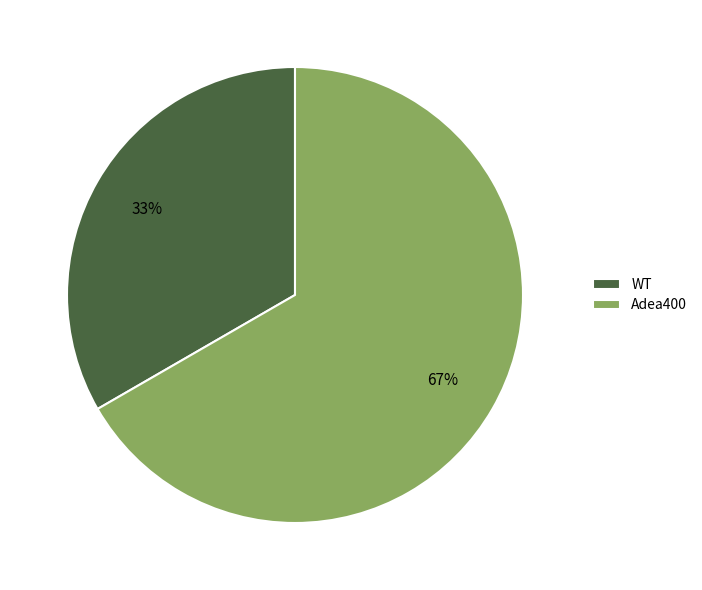

Does any single category account for the majority?

Yes